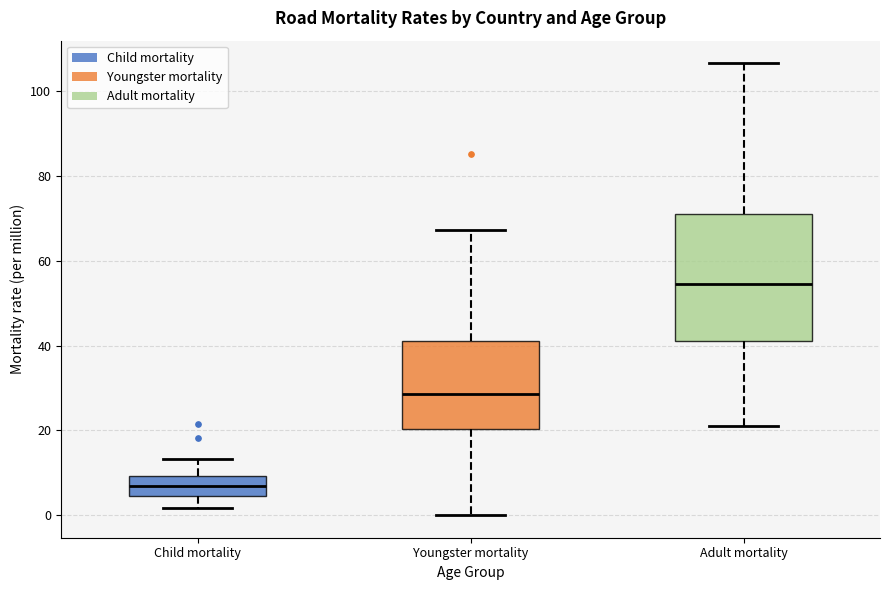

Reading left to right, read every box against the y-axis: the position of its median line, the range the box covers, and the ends of its whiskers. The values are not printed on the chart, so give them approximately, as read against the axis.

Child mortality: median 6, box 4 to 10, whiskers 2 to 14
Youngster mortality: median 28, box 20 to 42, whiskers 0 to 68
Adult mortality: median 54, box 42 to 72, whiskers 22 to 106